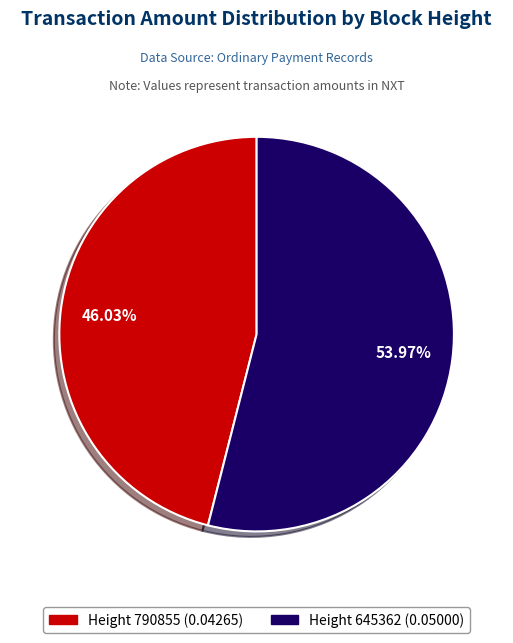

Does any single category account for the majority?

Yes